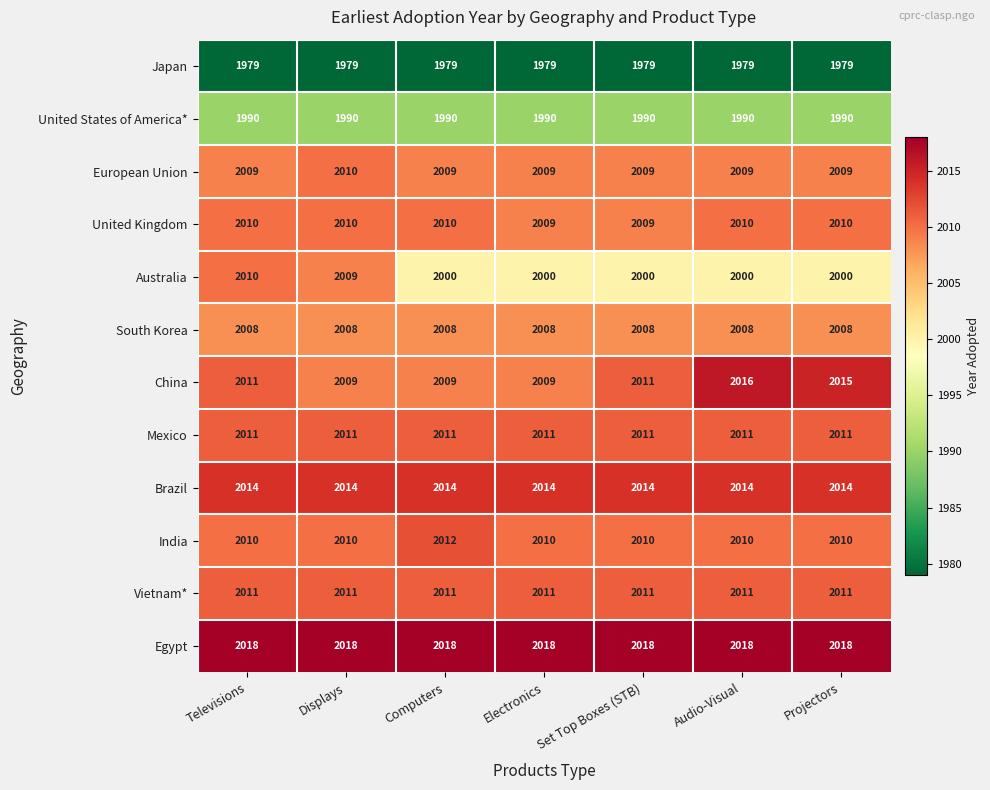

The India series shows 2010 at Projectors. True or false?

True